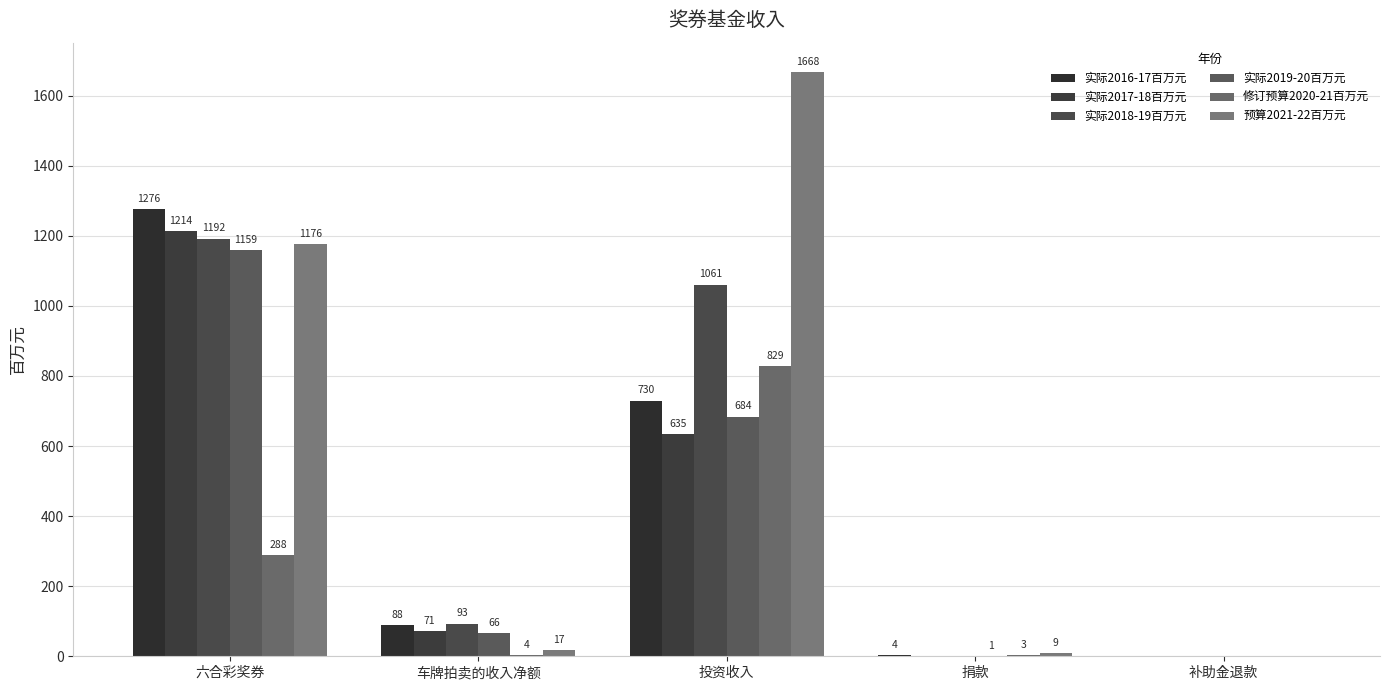

Reading left to right, extract all data points from this chart.

实际2016-17百万元: 1276	88	730	4	0
实际2017-18百万元: 1214	71	635	0	0
实际2018-19百万元: 1192	93	1061	0	0
实际2019-20百万元: 1159	66	684	1	0
修订预算2020-21百万元: 288	4	829	3	0
预算2021-22百万元: 1176	17	1668	9	0